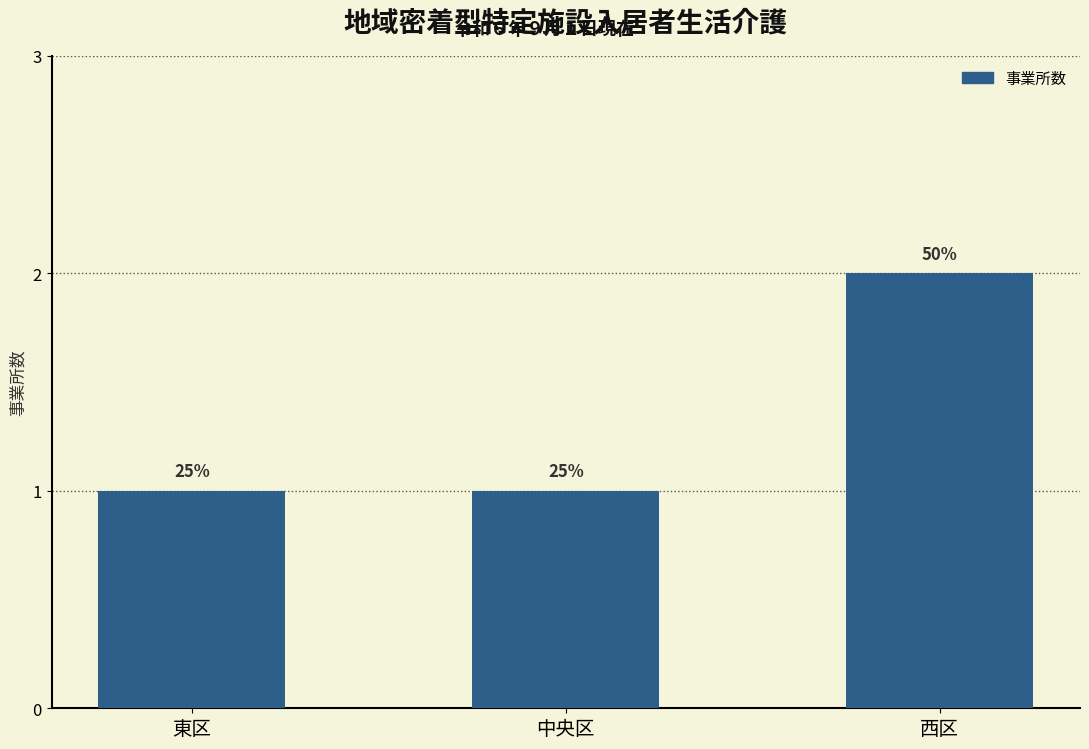

Reading left to right, what are all the values shown in this chart?

1	1	2